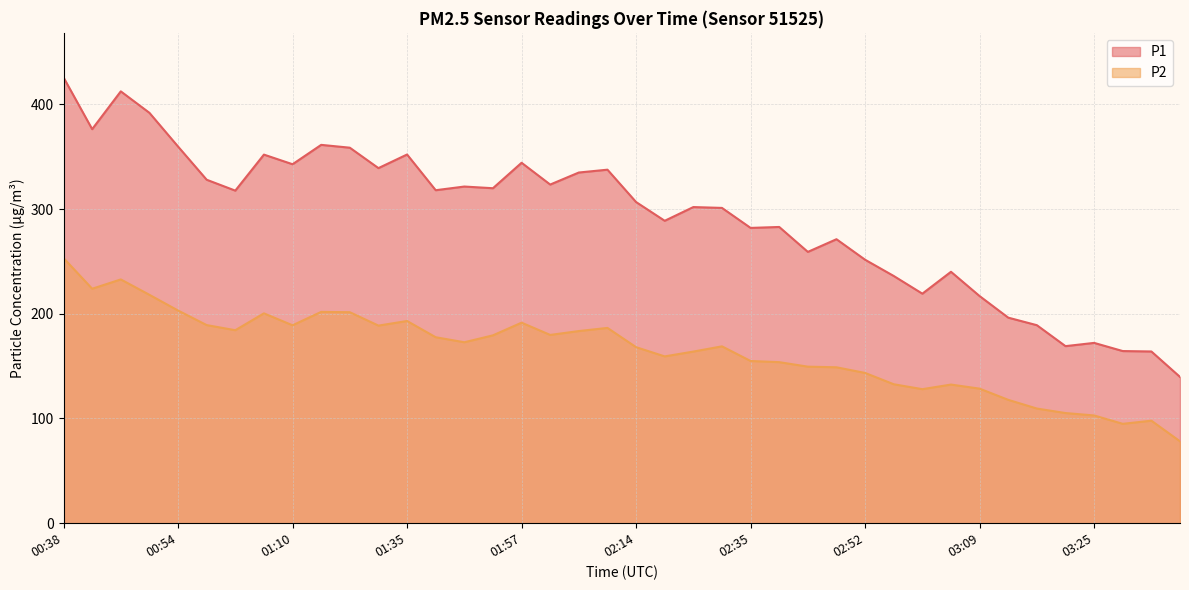

What value does the P2 series have at 00:50?

218.1